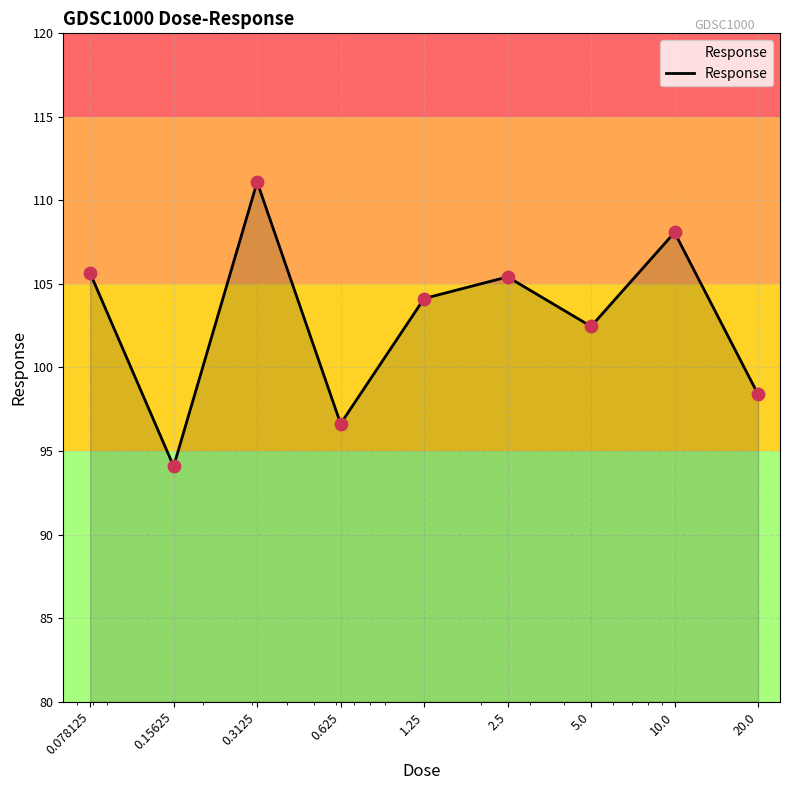

What is the greatest value displayed?

111.1